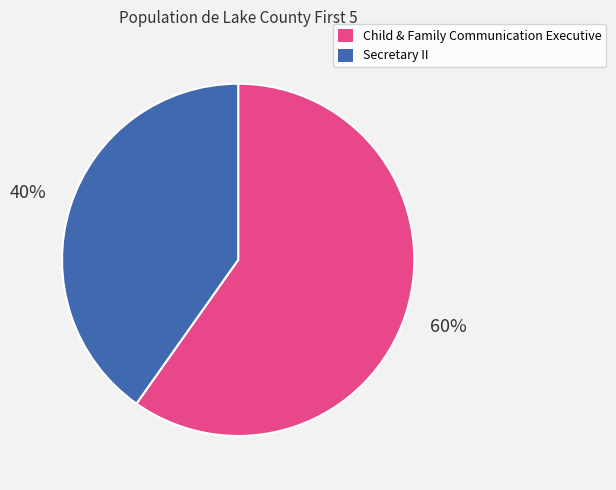

Between Secretary II and Child & Family Communication Executive, which is larger?

Child & Family Communication Executive